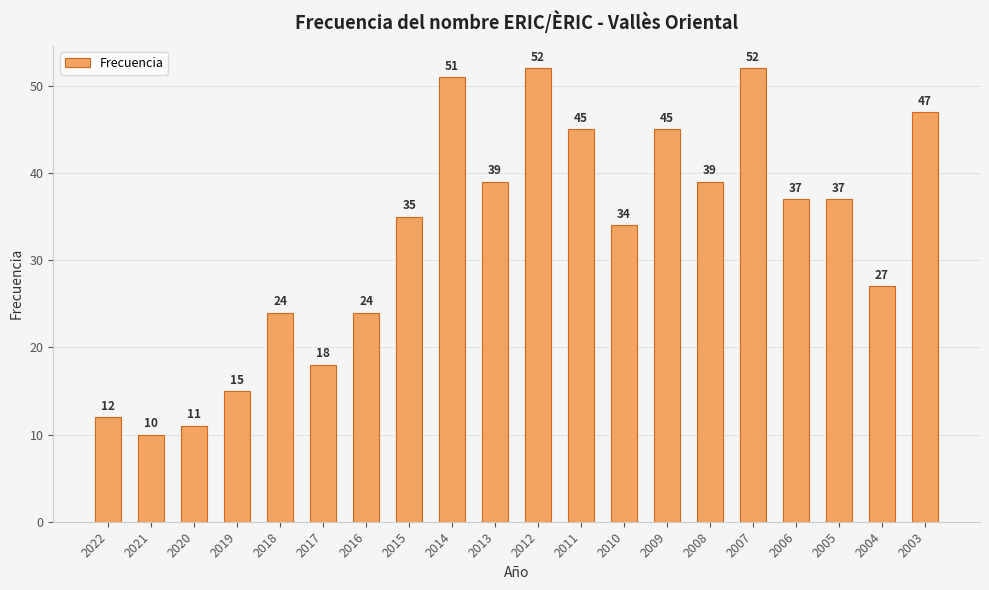

How many series are shown in this chart?

1